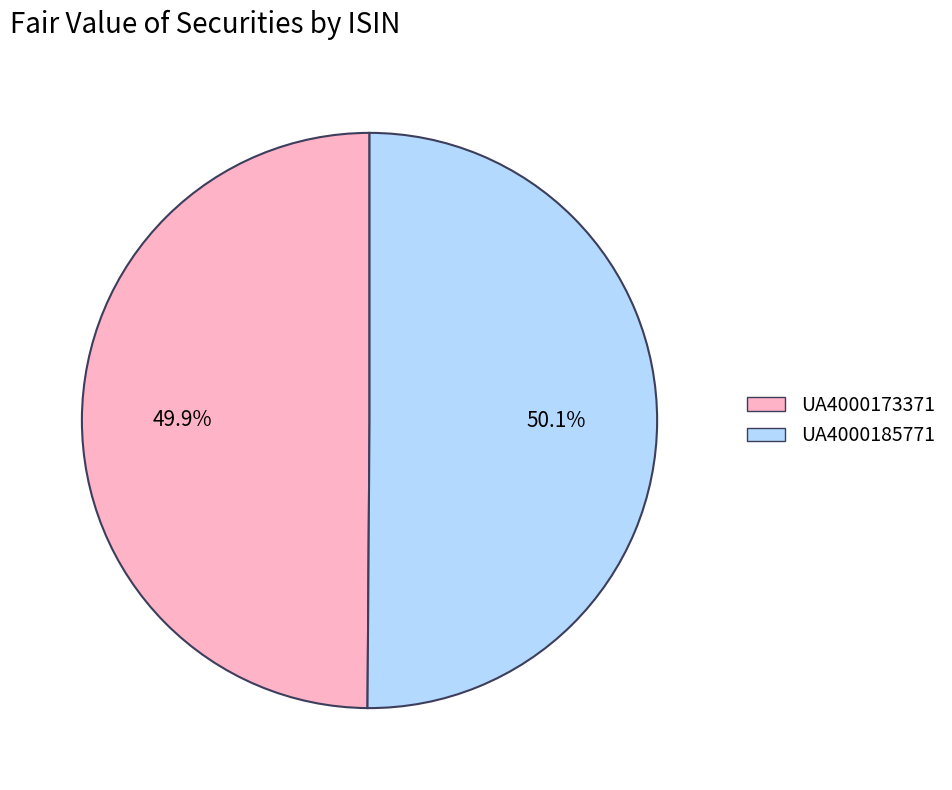

Approximately how many times larger is the value at UA4000185771 compared to UA4000173371?

1.0